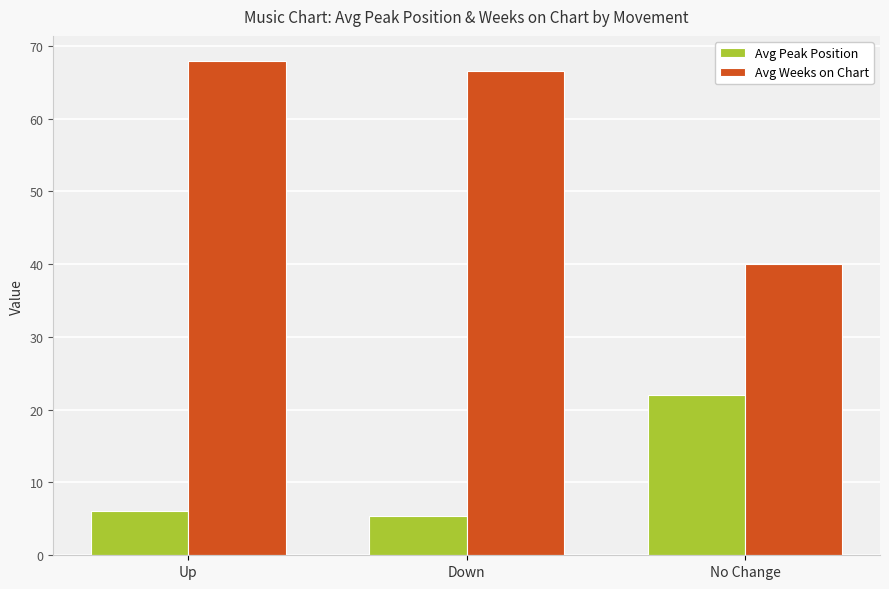

Which series has the largest total across all categories?

Avg Weeks on Chart